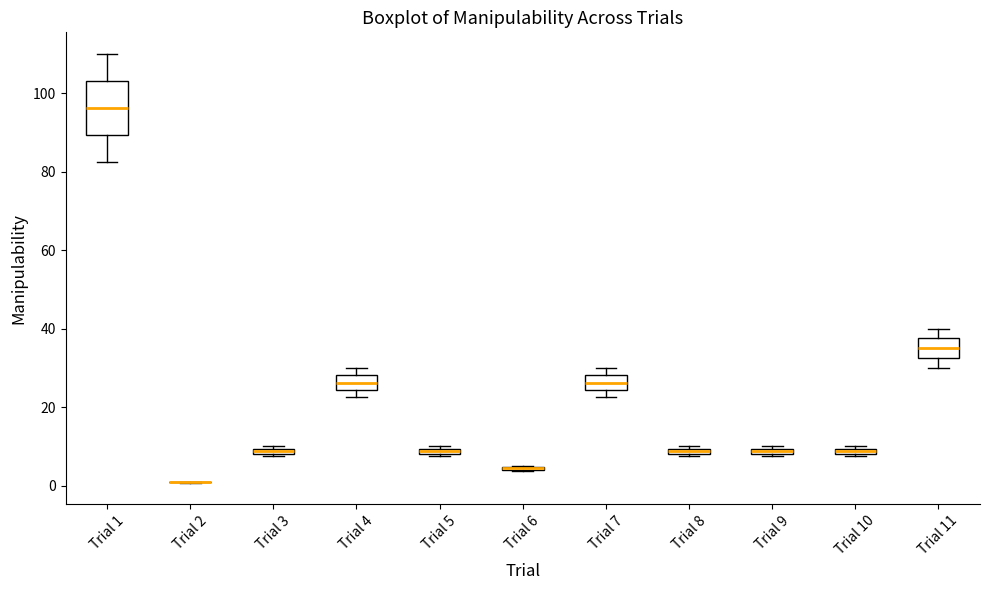

Comparing the boxes themselves (not the whiskers), which one is the tallest?

Trial 1